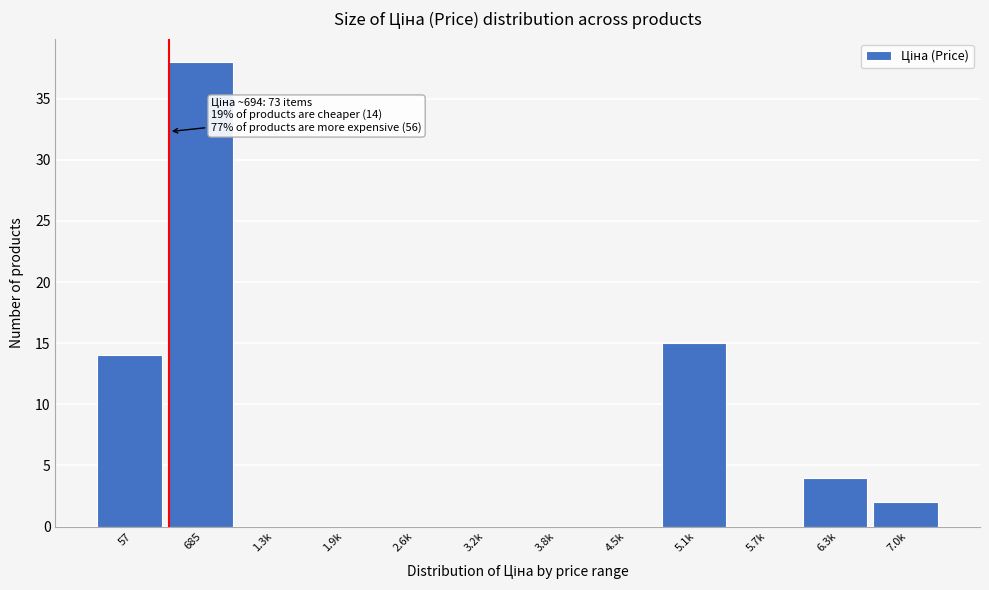

What is the change in value from 57 to 5.7k?

-14